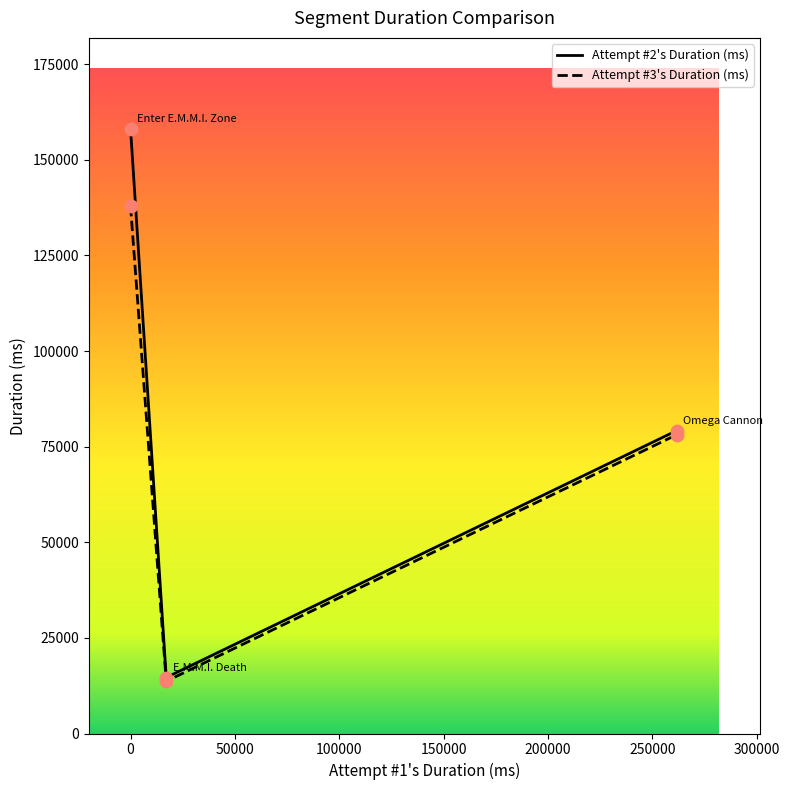

What is the minimum value for Attempt #3's Duration (ms)?

13656